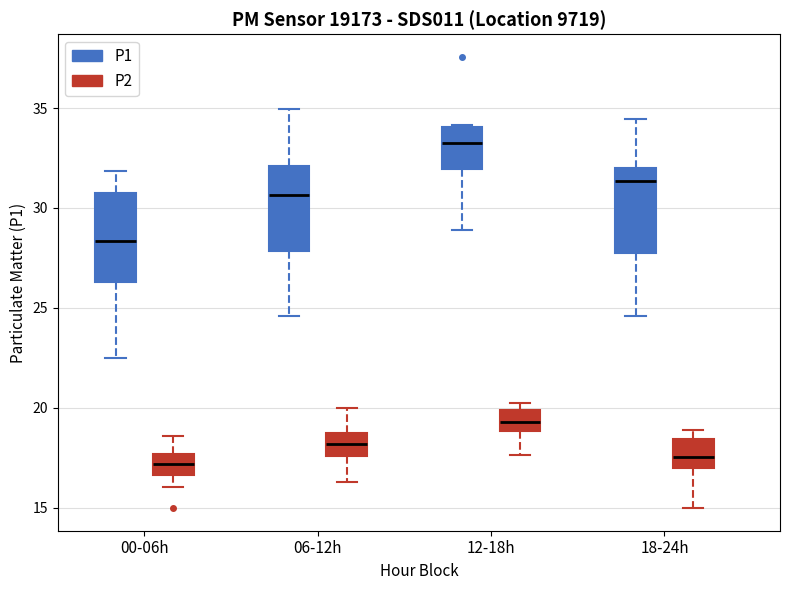

Reading left to right, read every box against the y-axis: the position of its median line, the range the box covers, and the ends of its whiskers. The values are not printed on the chart, so give them approximately, as read against the axis.

00-06h (P1): median 28.5, box 26.5 to 31.0, whiskers 22.5 to 32.0
00-06h (P2): median 17.0, box 16.5 to 17.5, whiskers 16.0 to 18.5
06-12h (P1): median 30.5, box 28.0 to 32.0, whiskers 24.5 to 35.0
06-12h (P2): median 18.0, box 17.5 to 18.5, whiskers 16.5 to 20.0
12-18h (P1): median 33.5, box 32.0 to 34.0, whiskers 29.0 to 34.0
12-18h (P2): median 19.5, box 19.0 to 20.0, whiskers 17.5 to 20.0 (just above the box's upper edge)
18-24h (P1): median 31.5, box 28.0 to 32.0, whiskers 24.5 to 34.5
18-24h (P2): median 17.5, box 17.0 to 18.5, whiskers 15.0 to 19.0